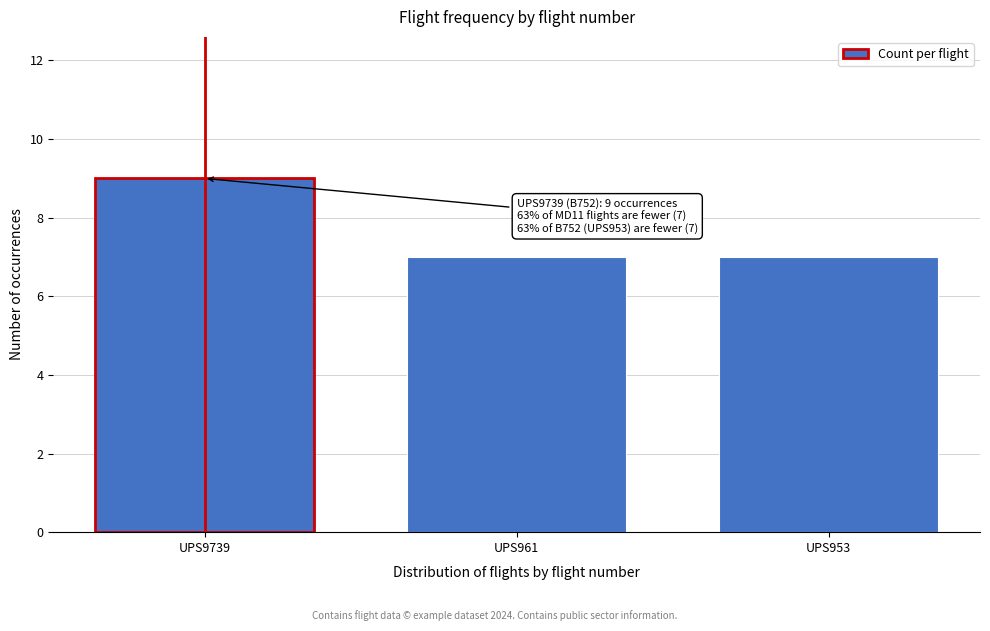

Reading left to right, what are all the values shown in this chart?

9	7	7